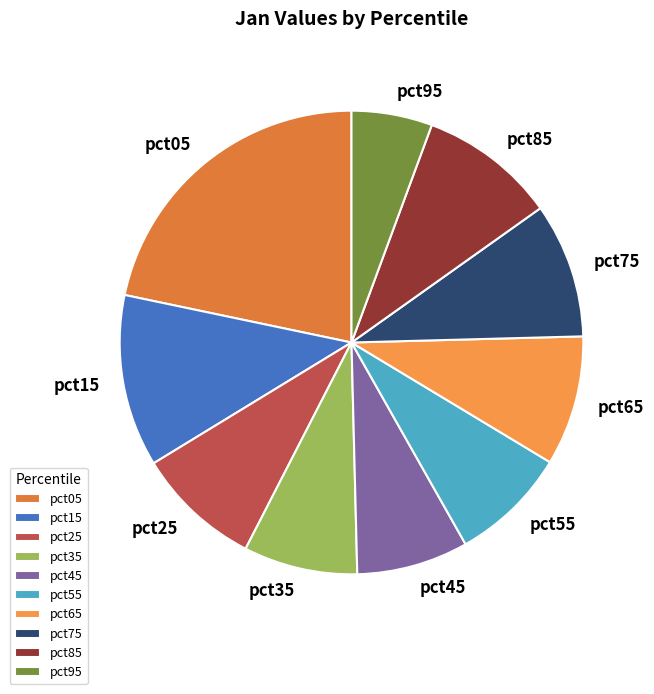

Combined, do pct25 and pct75 account for over 50%?

No